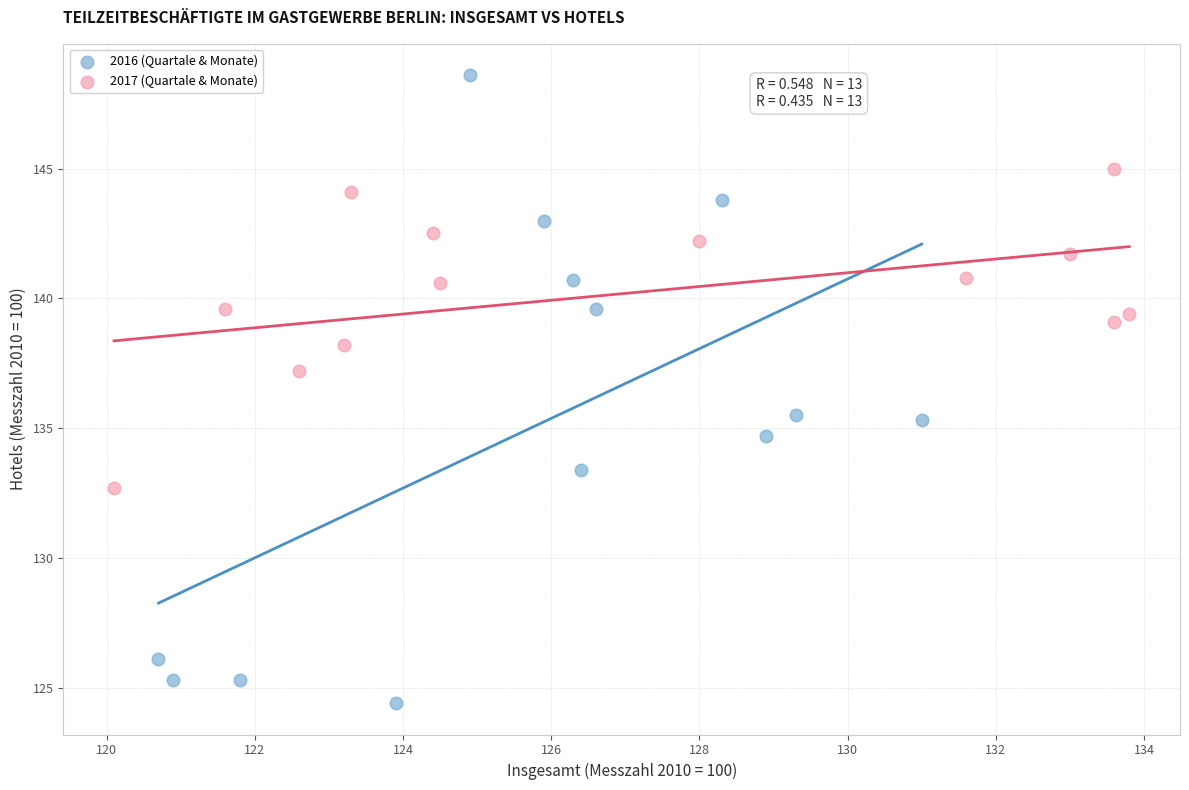

Which series reaches the minimum Y coordinate?

2016 (Quartale & Monate)